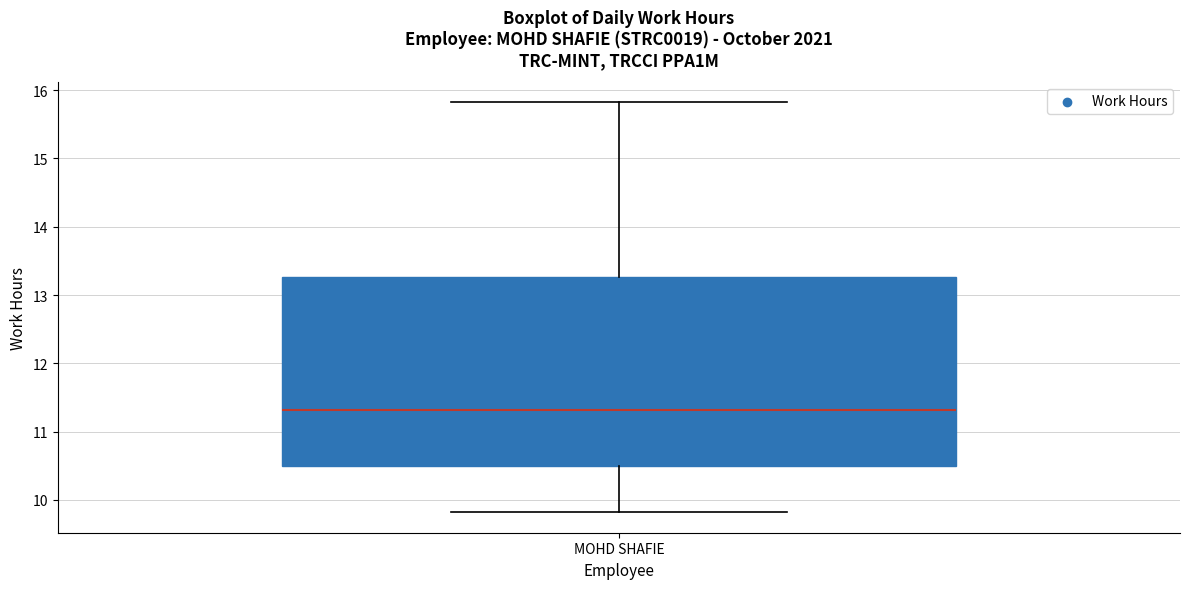

Read this box plot against the y-axis: the position of the median line, the range covered by the box, and the ends of both whiskers. The values are not printed on the chart, so give them approximately, as read against the axis.

median 11.3, box 10.5 to 13.3, whiskers 9.8 to 15.8